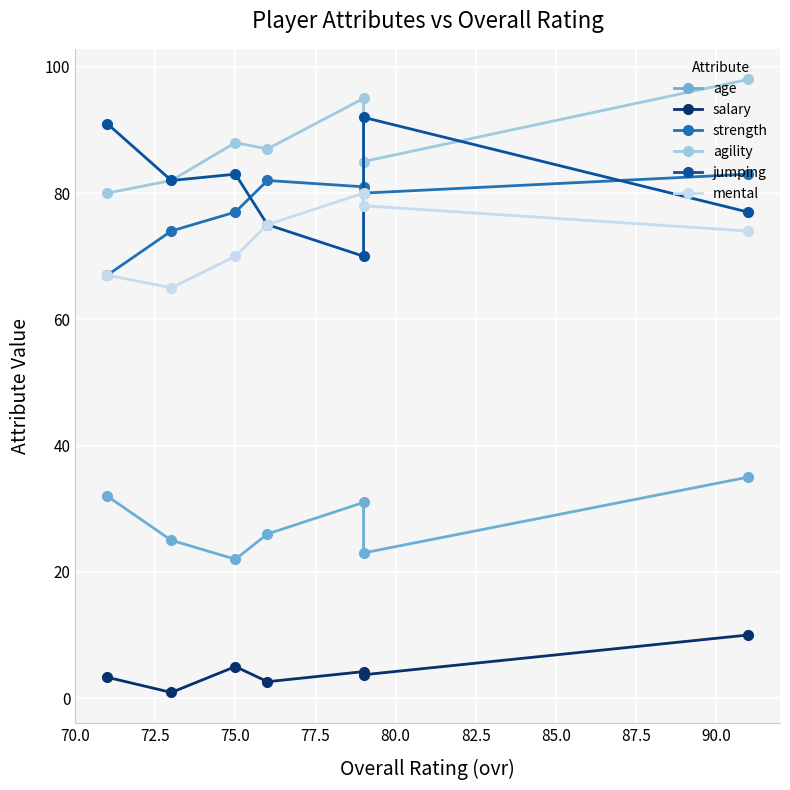

What is the maximum value for mental?

80.0